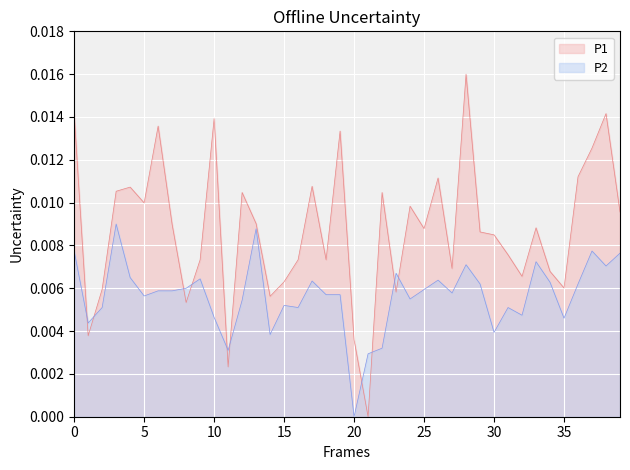

After their last crossing, which series has the higher values: P2 or P1?

P1